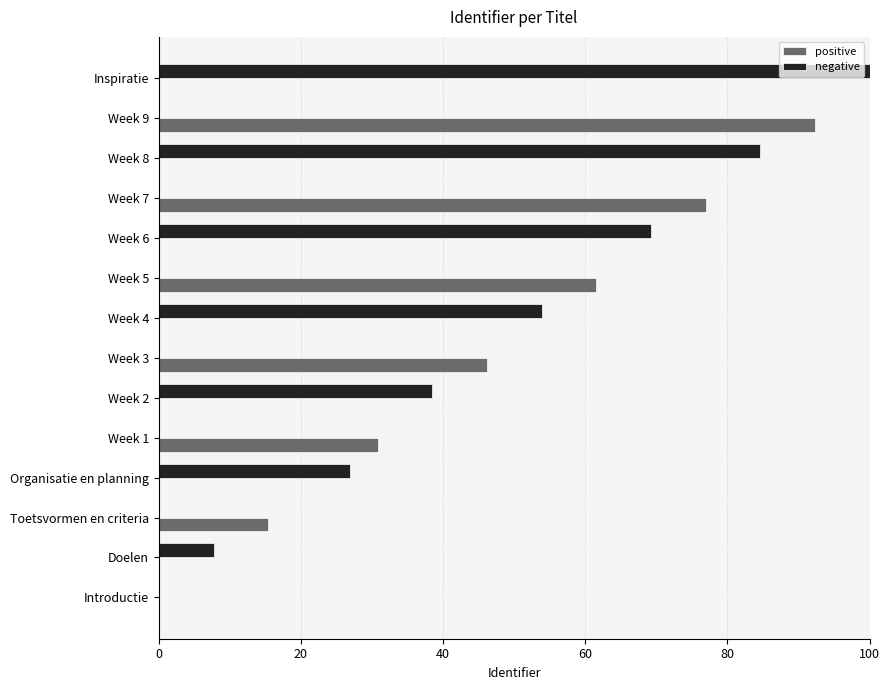

Which series changed the most between Week 7 and Week 9?

positive